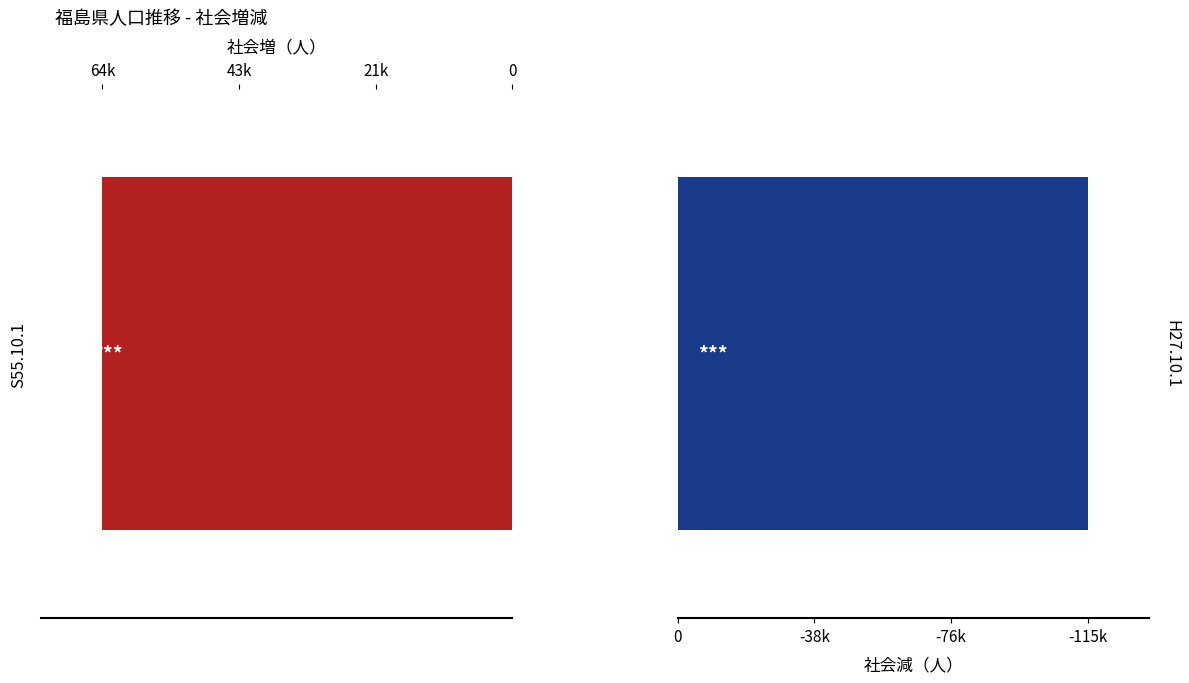

Which label corresponds to the largest value in the chart?

S55.10.1